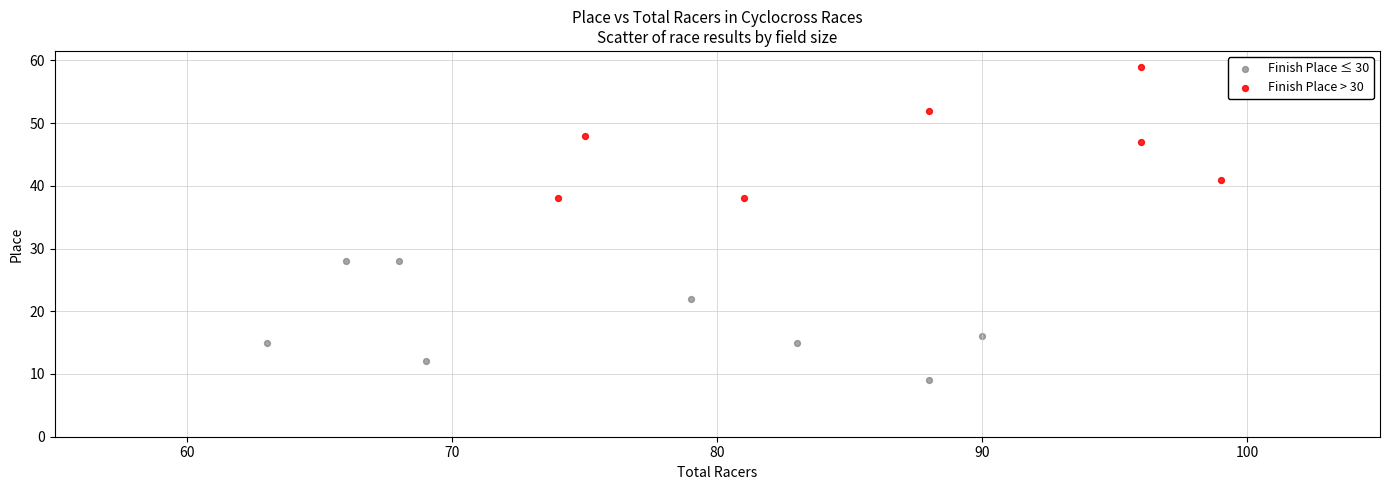

What are all the series names shown in the legend?

Finish Place ≤ 30, Finish Place > 30